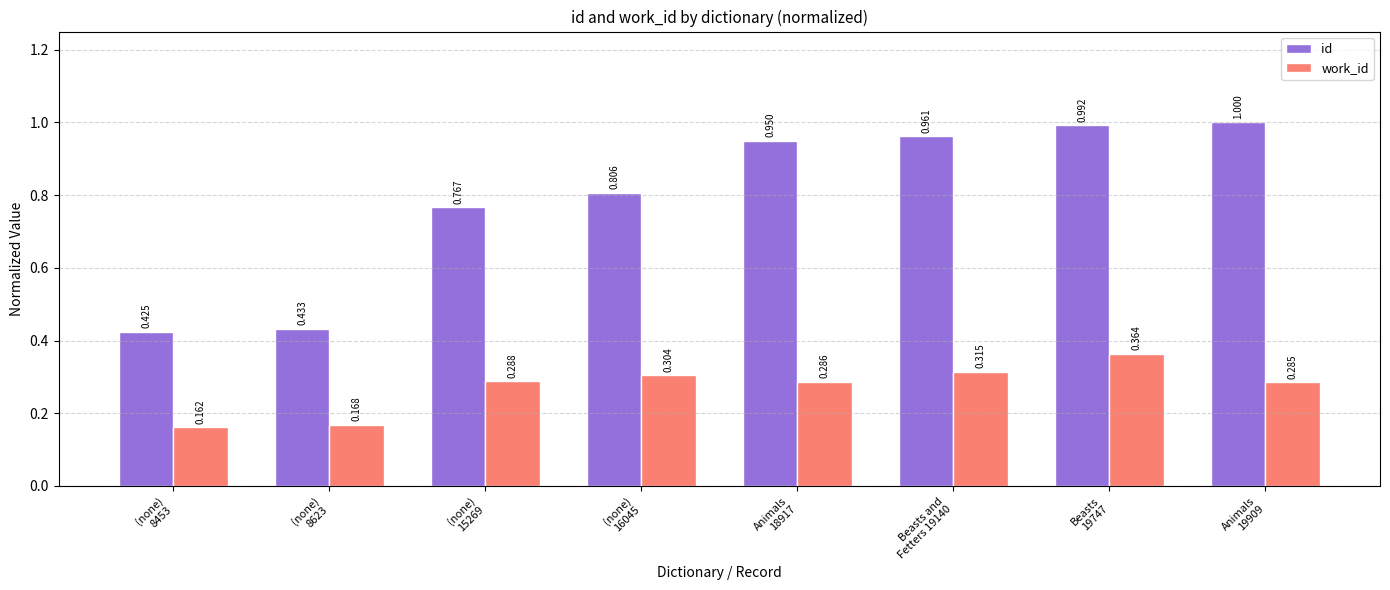

Which series has the largest total across all categories?

id